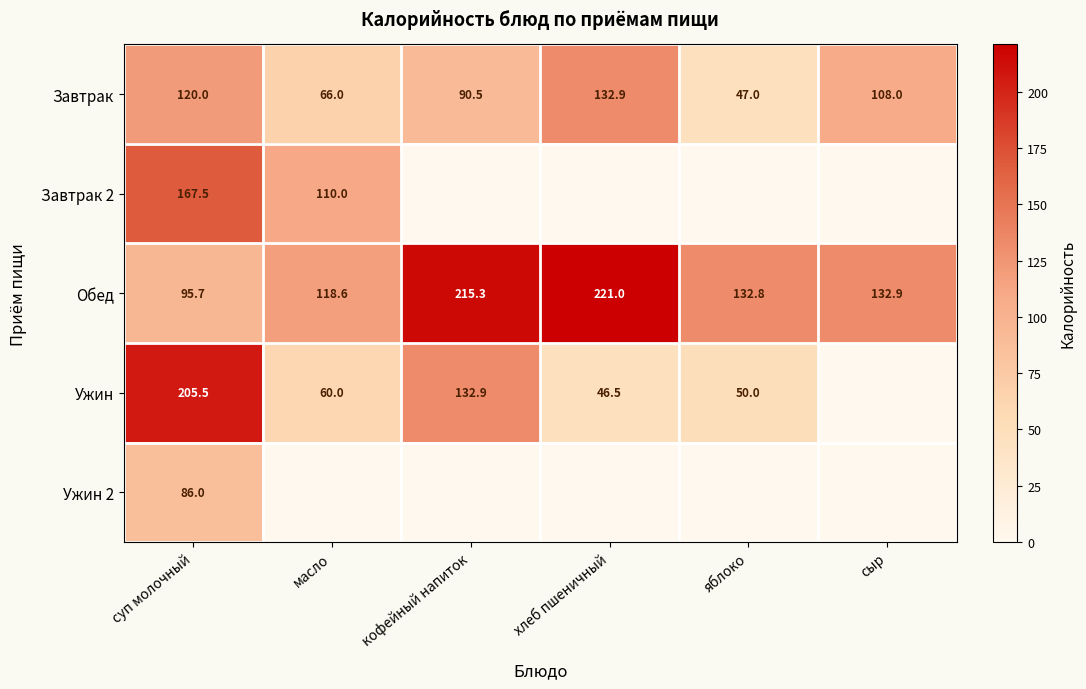

How many series are shown in this chart?

5